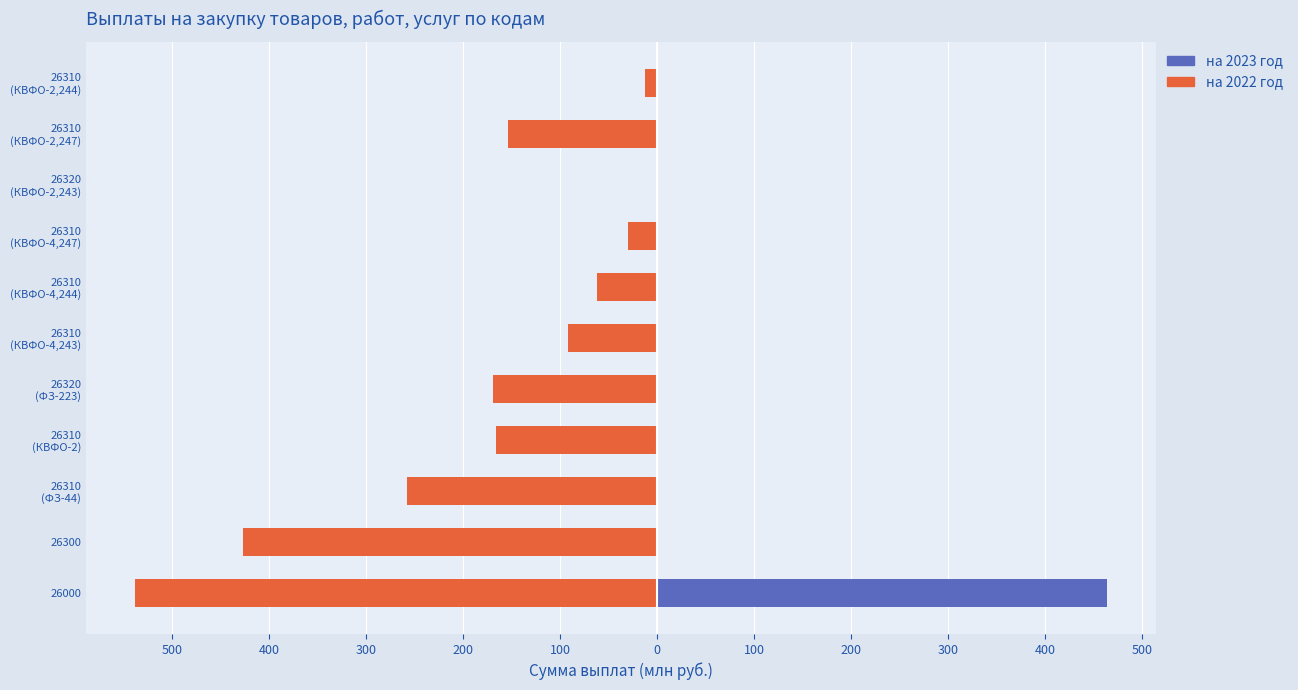

The value of на 2023 год at 26310 (ФЗ-44) is 295.7. True or false?

False